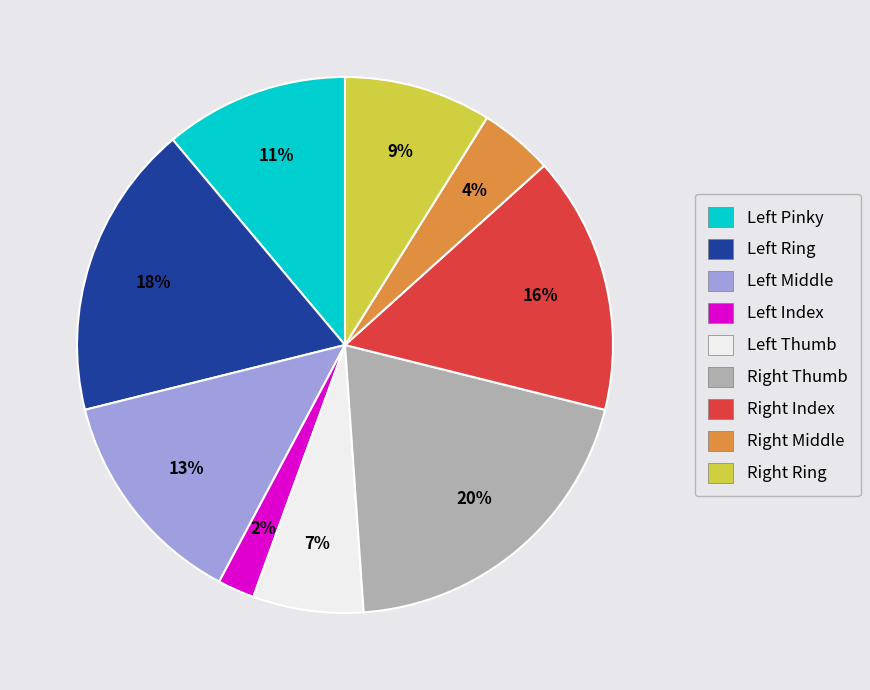

Is there any slice that represents more than half of the pie?

No